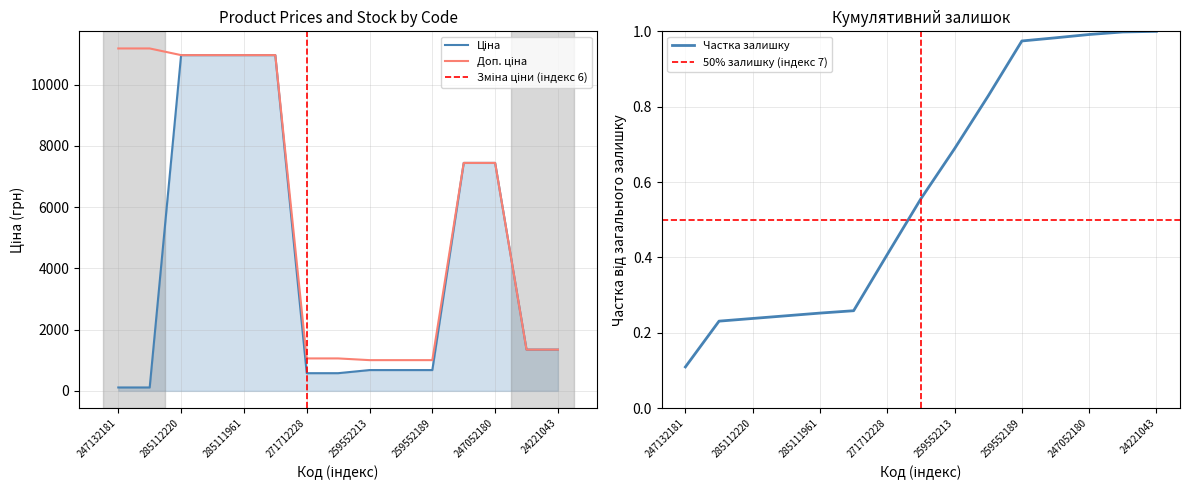

Reading right to left, list all the values displayed in this chart.

Ціна: 24221043=1347.9	24221099=1347.9	247052180=7444.6	247052181=7444.6	259552189=679.8	259552212=679.8	259552213=679.8	271712227=578.1	271712228=578.1	285111912=10964.4	285111961=10964.4	285112217=10964.4	285112220=10964.4	247132180=111.8	247132181=111.8
Доп. ціна: 24221043=1348.0	24221099=1348.0	247052180=7444.6	247052181=7444.6	259552189=1004.1	259552212=1004.1	259552213=1004.1	271712227=1060.0	271712228=1060.0	285111912=10964.4	285111961=10964.4	285112217=10964.4	285112220=10964.4	247132180=11182.0	247132181=11182.0